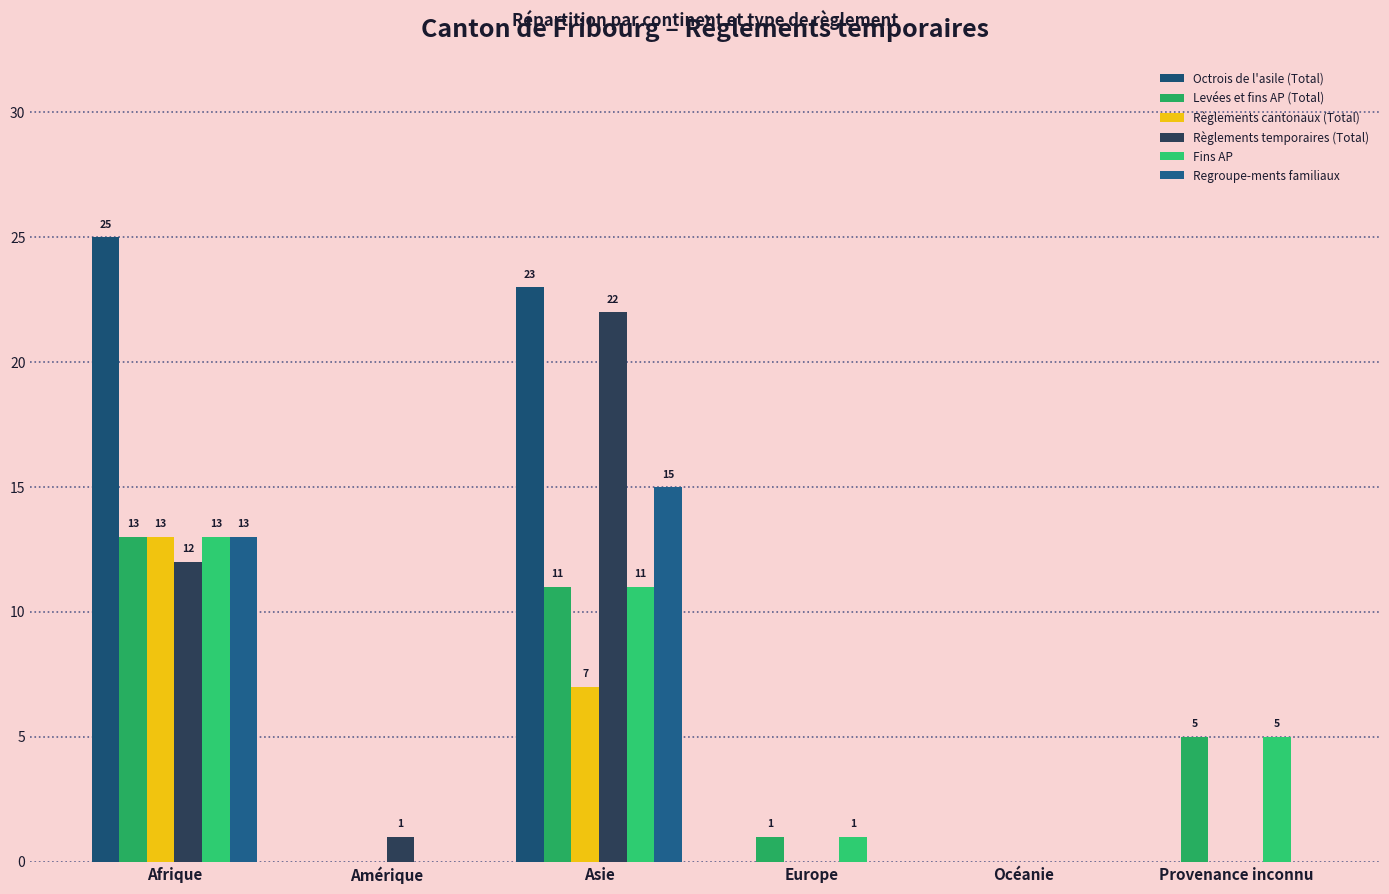

Reading right to left, transcribe all the data shown in this chart.

Octrois de l'asile (Total): Provenance inconnu=0	Océanie=0	Europe=0	Asie=23	Amérique=0	Afrique=25
Levées et fins AP (Total): Provenance inconnu=5	Océanie=0	Europe=1	Asie=11	Amérique=0	Afrique=13
Règlements cantonaux (Total): Provenance inconnu=0	Océanie=0	Europe=0	Asie=7	Amérique=0	Afrique=13
Règlements temporaires (Total): Provenance inconnu=0	Océanie=0	Europe=0	Asie=22	Amérique=1	Afrique=12
Fins AP: Provenance inconnu=5	Océanie=0	Europe=1	Asie=11	Amérique=0	Afrique=13
Regroupe-ments familiaux: Provenance inconnu=0	Océanie=0	Europe=0	Asie=15	Amérique=0	Afrique=13